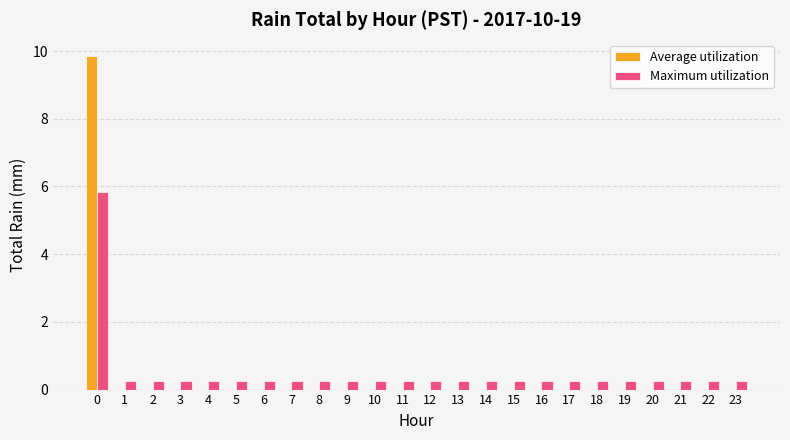

What is the greatest value displayed?

9.8